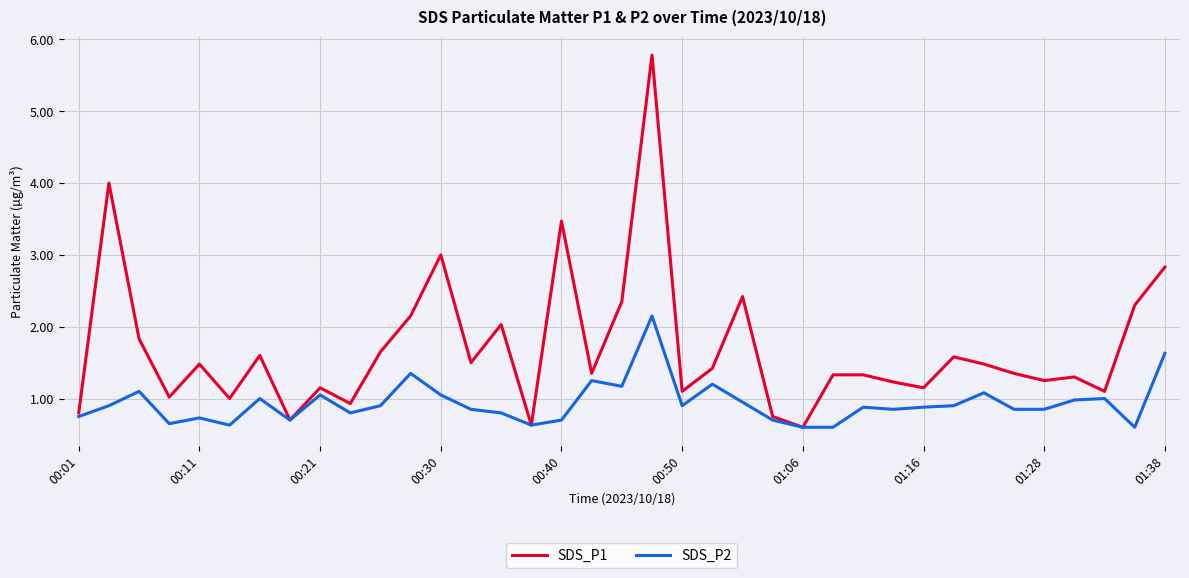

Rank the series by their maximum value, from lowest to highest.

SDS_P2, SDS_P1